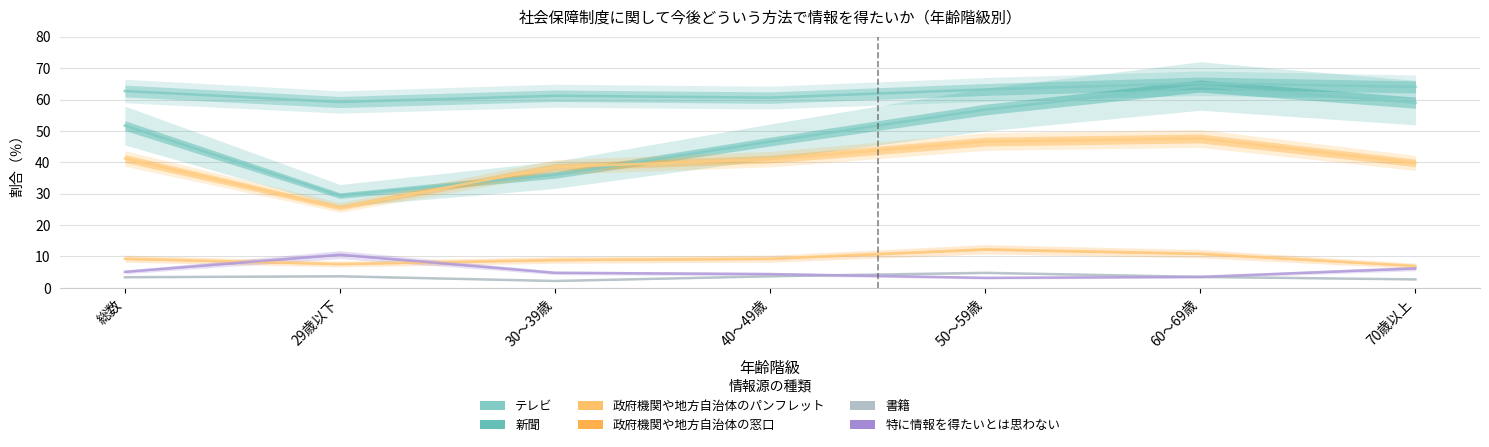

What is the difference between the highest and lowest values at 60～69歳?

61.7